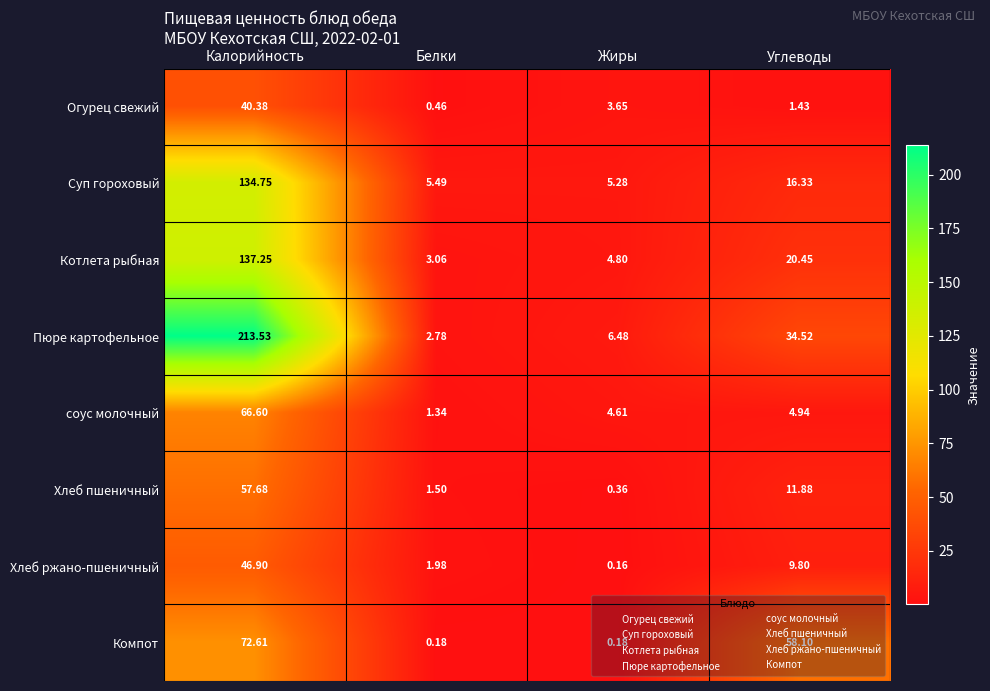

Which series changed the most between Калорийность and Жиры?

Пюре картофельное